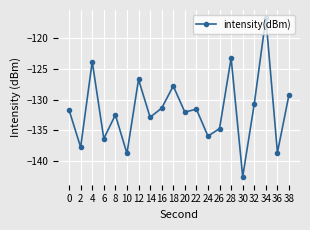

The value at 8 is -132.5. True or false?

True